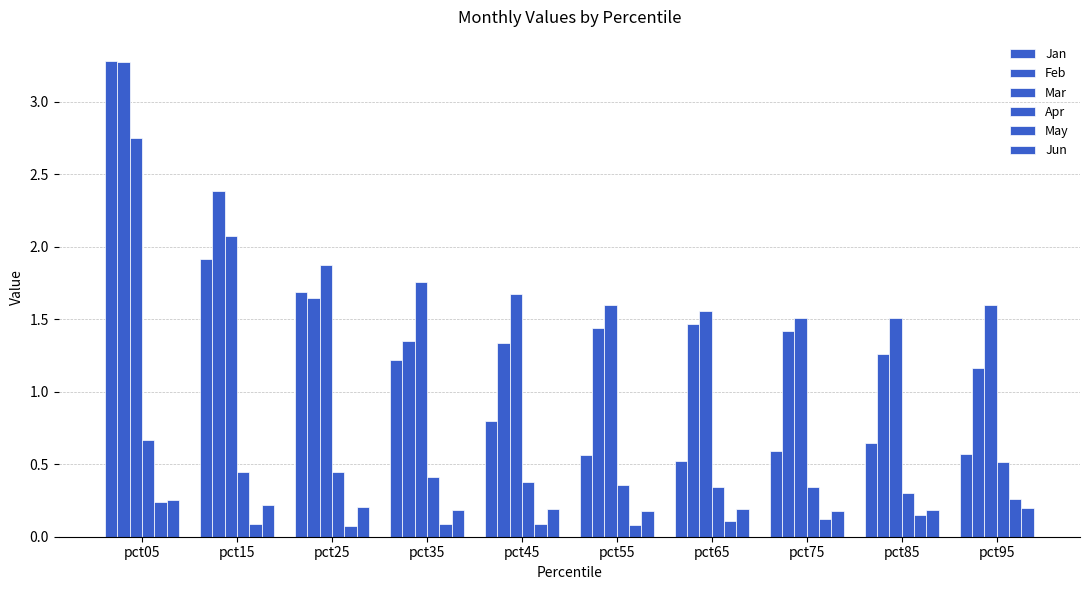

How many bars are there in total?

60